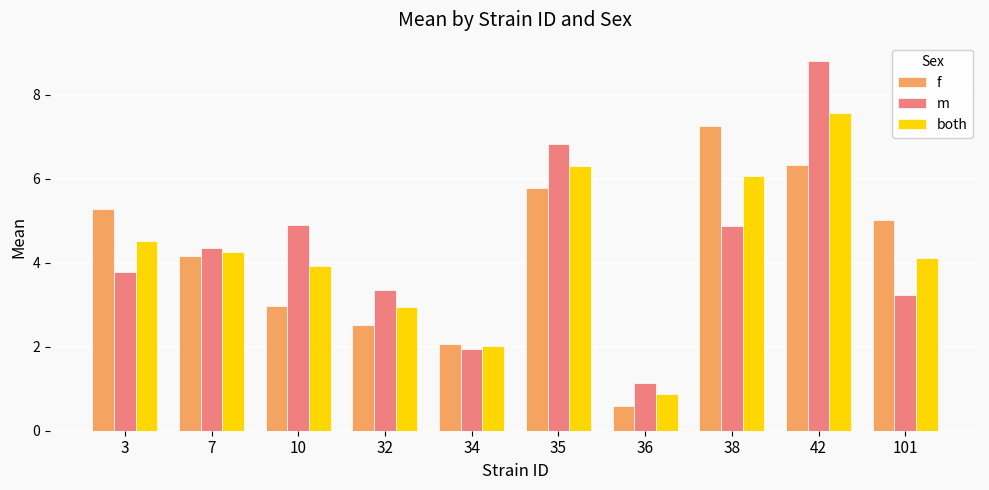

Is the value of m at 36 greater than the value of f at 7?

No